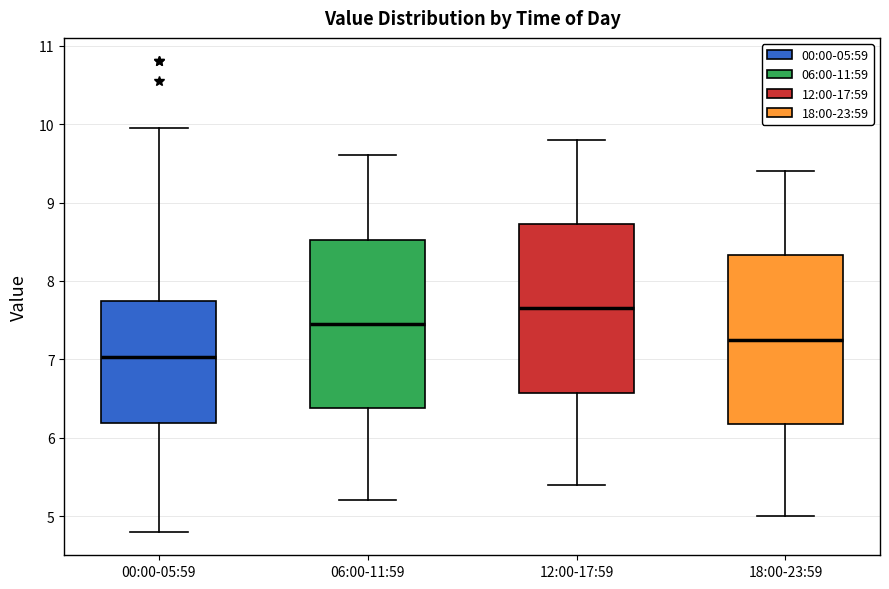

Reading left to right, transcribe this box plot: for each box, give where its median line is, the range the box spans, and where its two whiskers end, as read against the y-axis. The values are not printed on the chart, so give them approximately, as read against the axis.

00:00-05:59: median 7.0, box 6.2 to 7.7, whiskers 4.8 to 10.0
06:00-11:59: median 7.5, box 6.4 to 8.5, whiskers 5.2 to 9.6
12:00-17:59: median 7.7, box 6.6 to 8.7, whiskers 5.4 to 9.8
18:00-23:59: median 7.3, box 6.2 to 8.3, whiskers 5.0 to 9.4